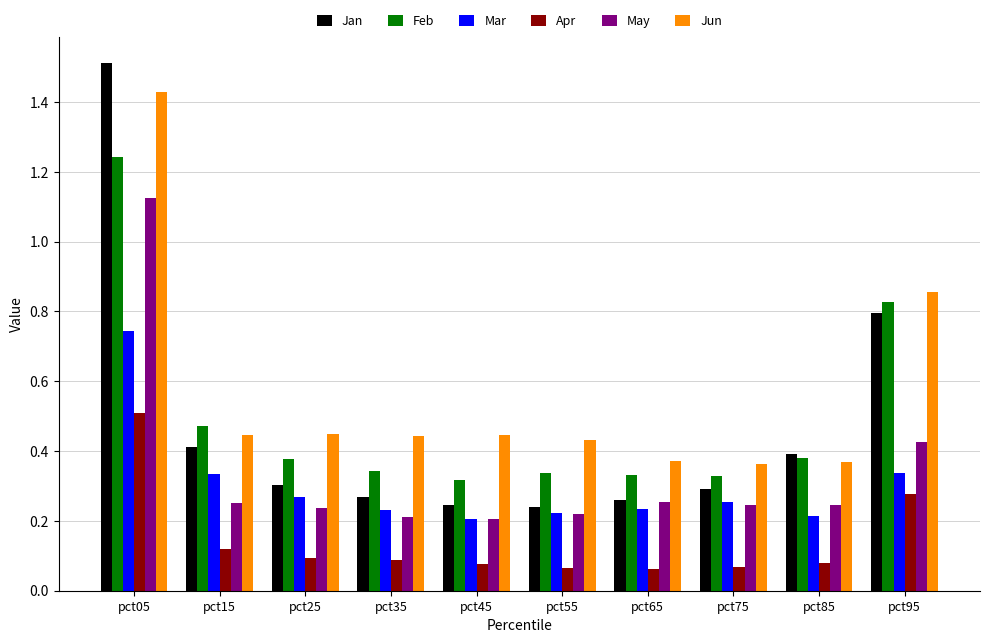

What is the sum of the May values at pct45 and pct95?

0.6